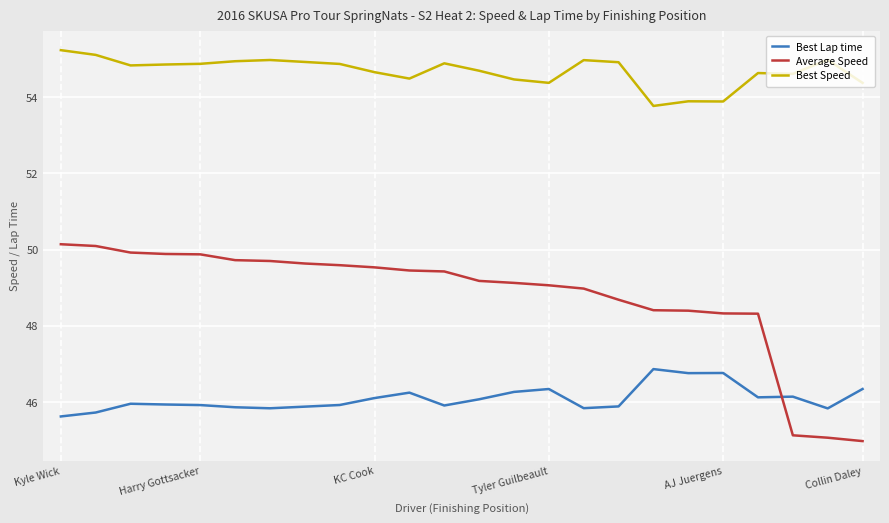

What is the highest value of the Best Speed series?

55.2